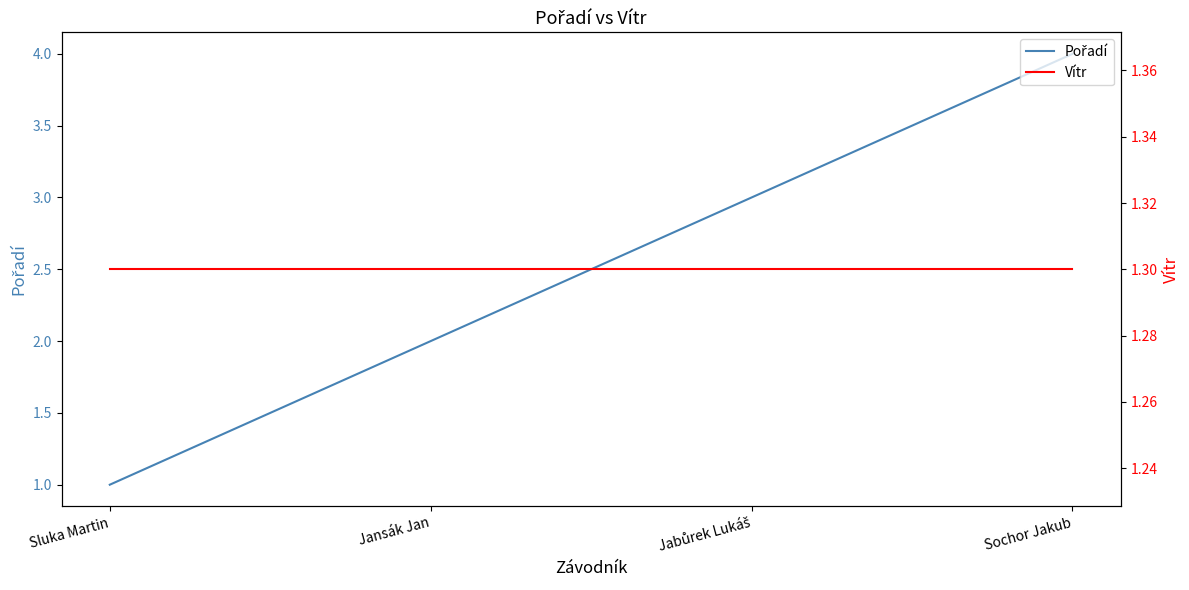

Which series has the largest range (max minus min)?

Pořadí